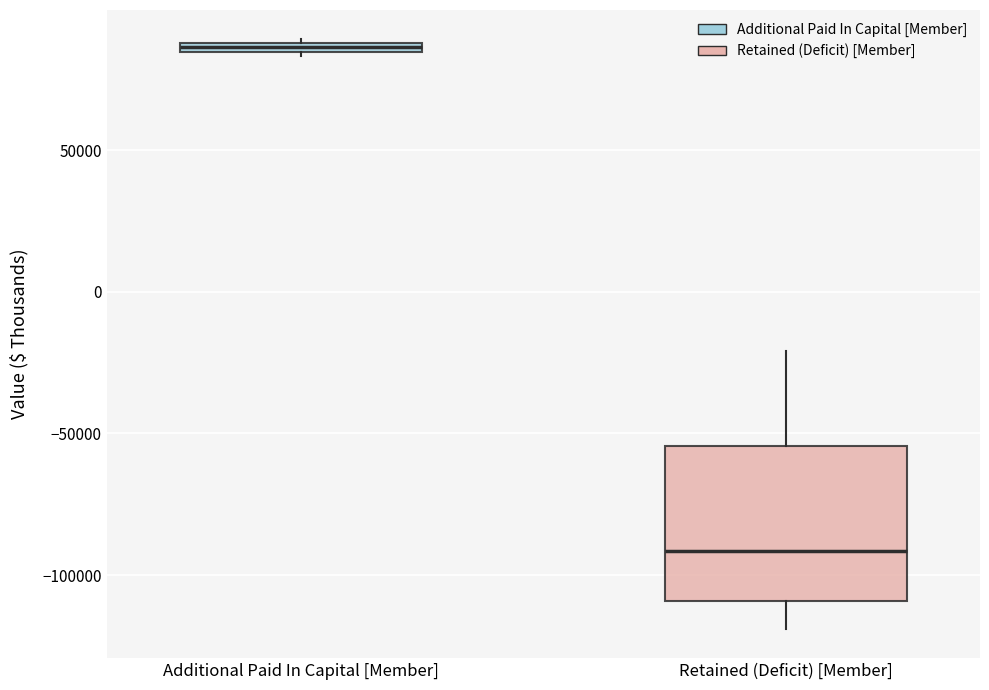

Which box's median line is the lowest?

Retained (Deficit) [Member]